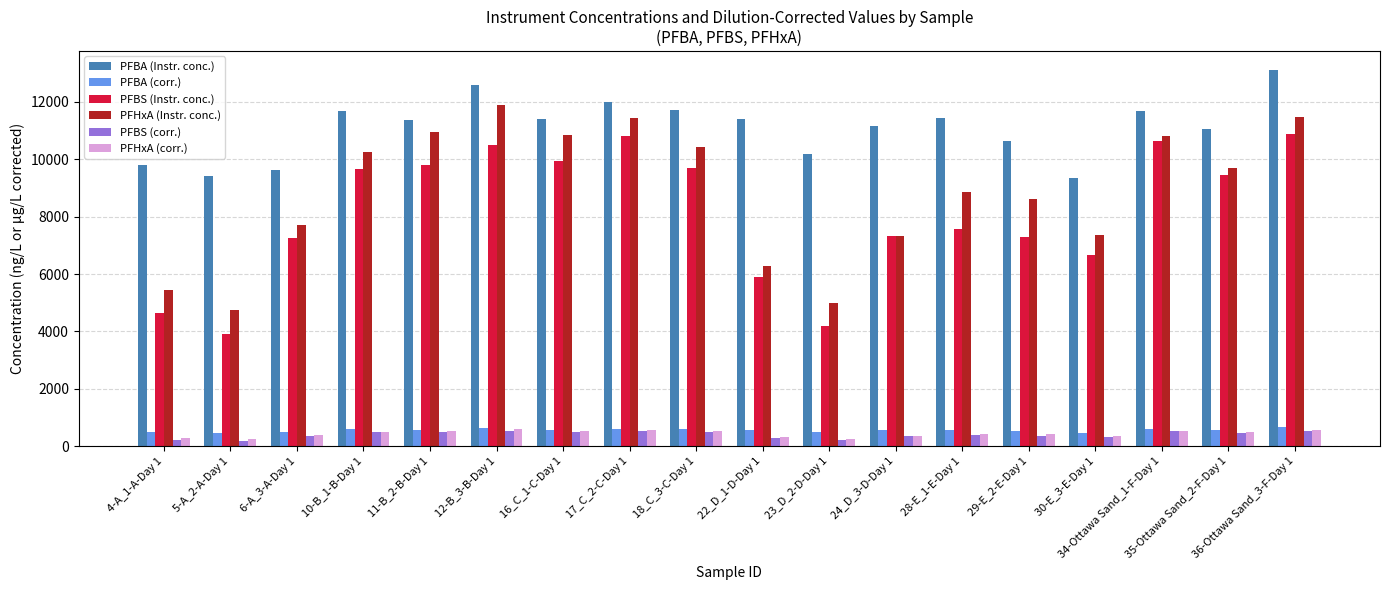

What is the label of the 1st bar from the left?

4-A_1-A-Day 1